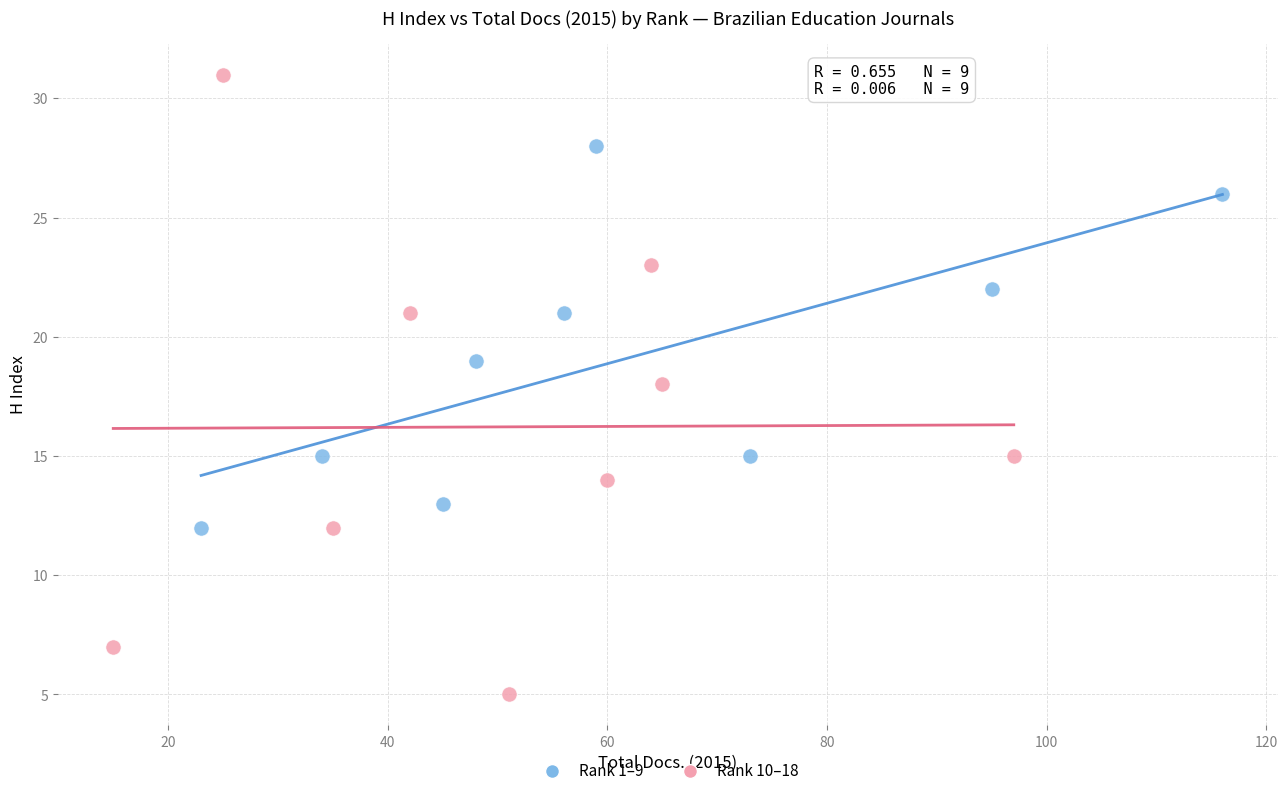

Which series contains the highest Y value?

Rank 10–18